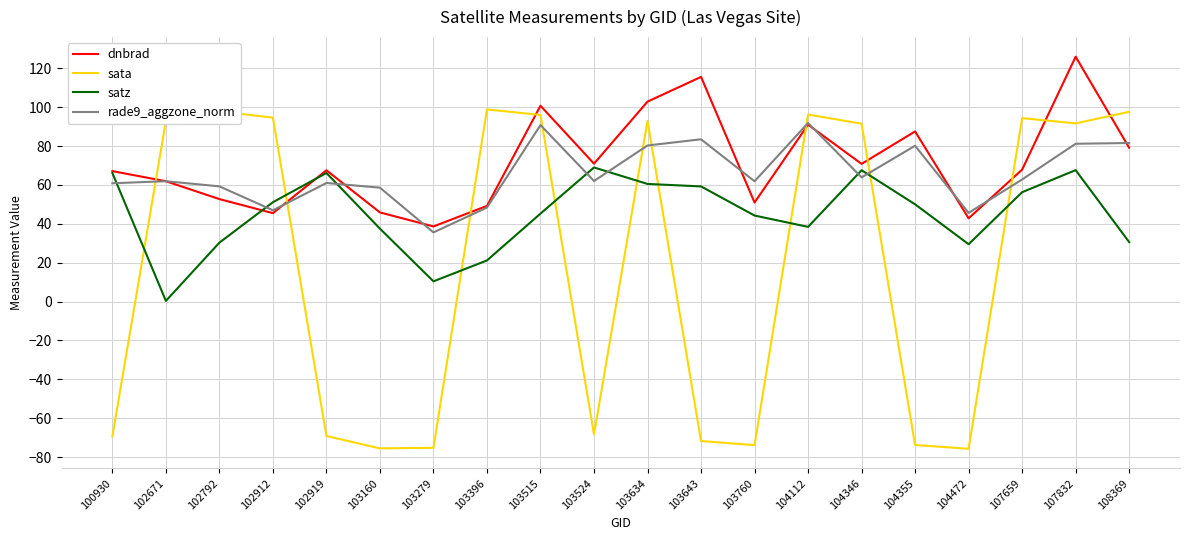

What is the difference between the rade9_aggzone_norm values at 102912 and 102671?

14.9